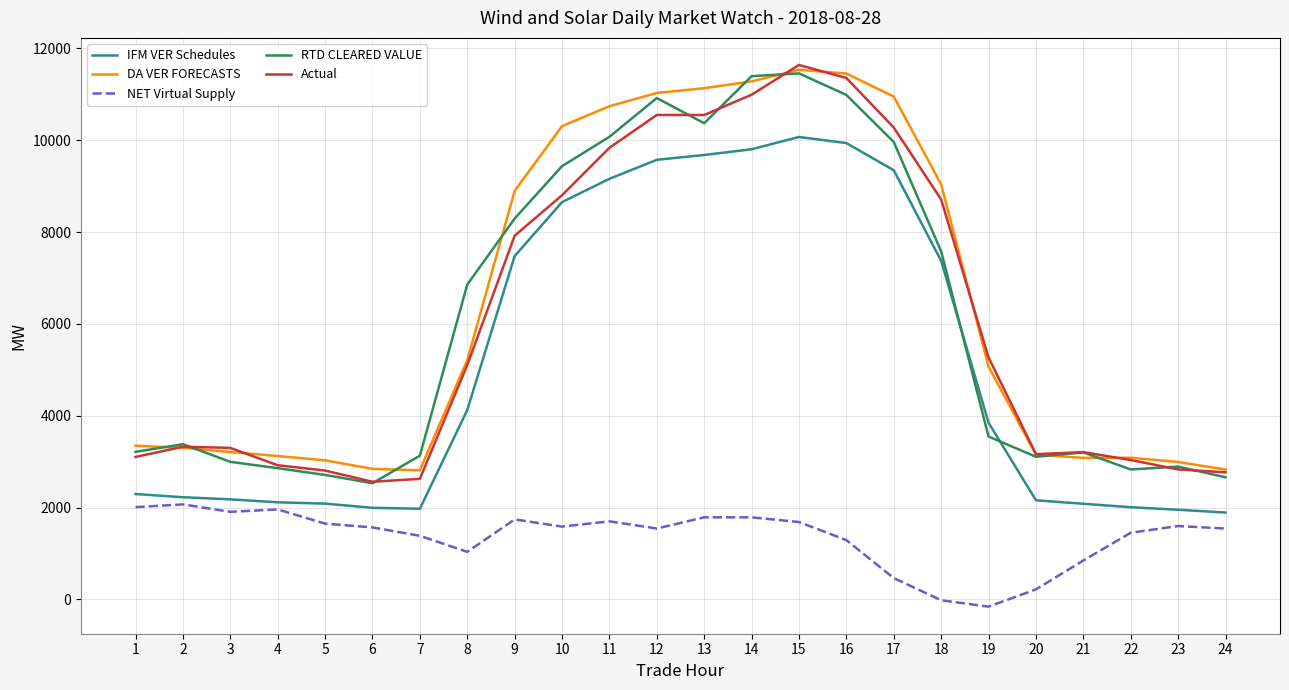

What is the spread (max minus min) of values at 17?

10486.4